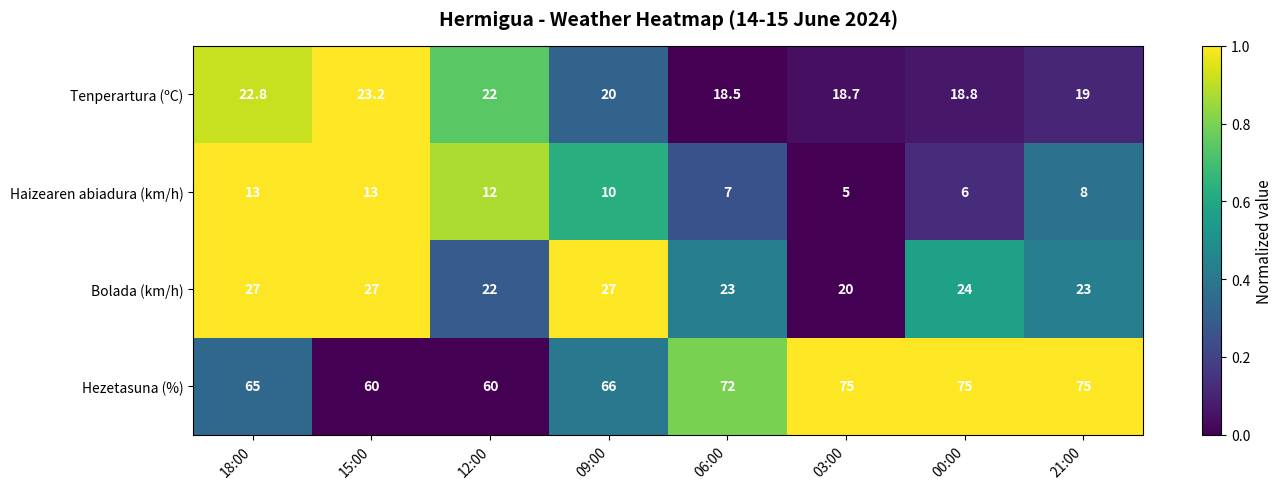

The Bolada (km/h) series shows 27.0 at 15:00. True or false?

True